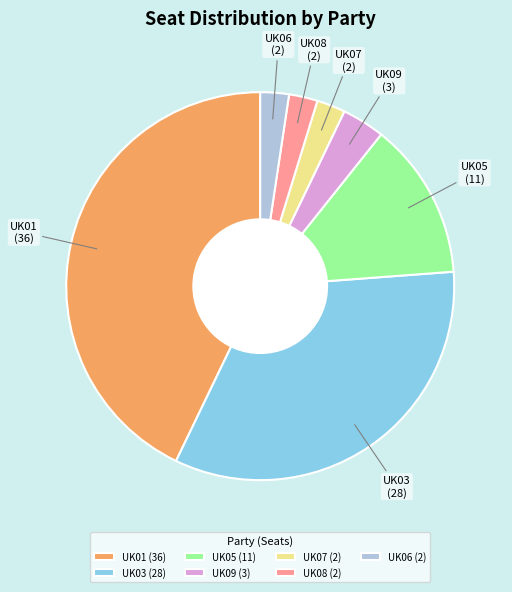

Is the sum of UK06 and UK03 greater than half?

No